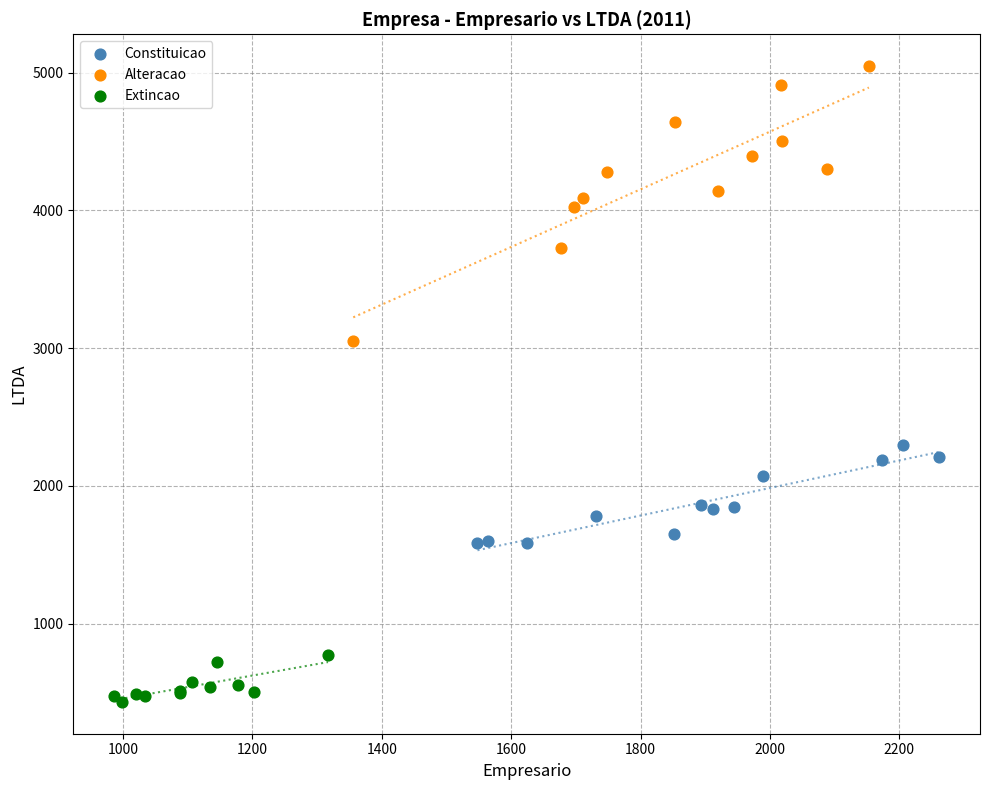

Which series reaches the maximum Y coordinate?

Alteracao